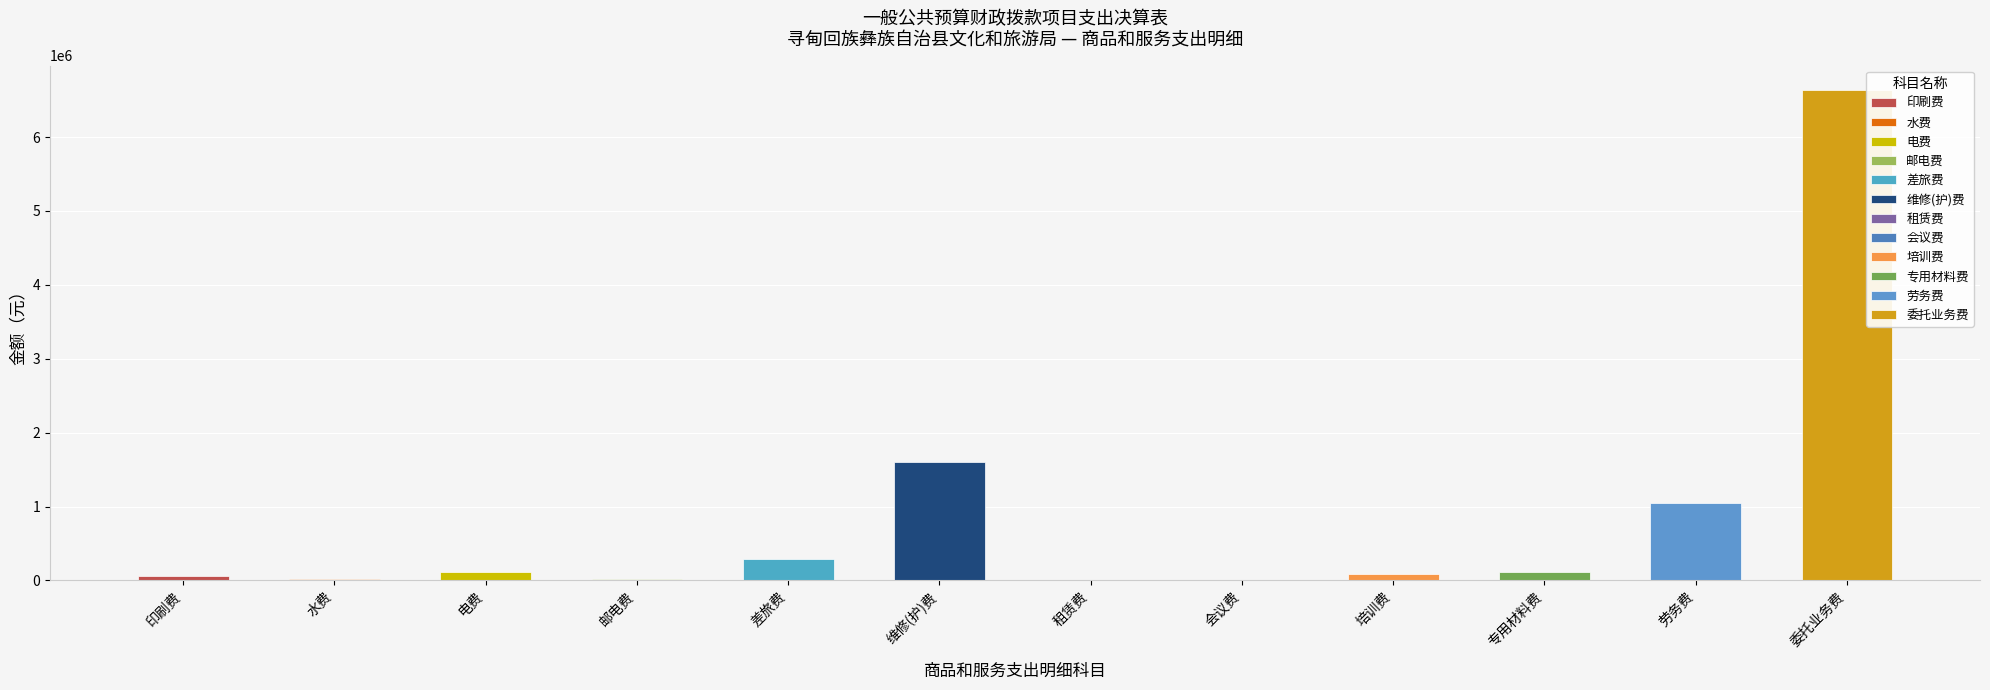

True or false: the data shows 6635507.6 at 委托业务费.

True